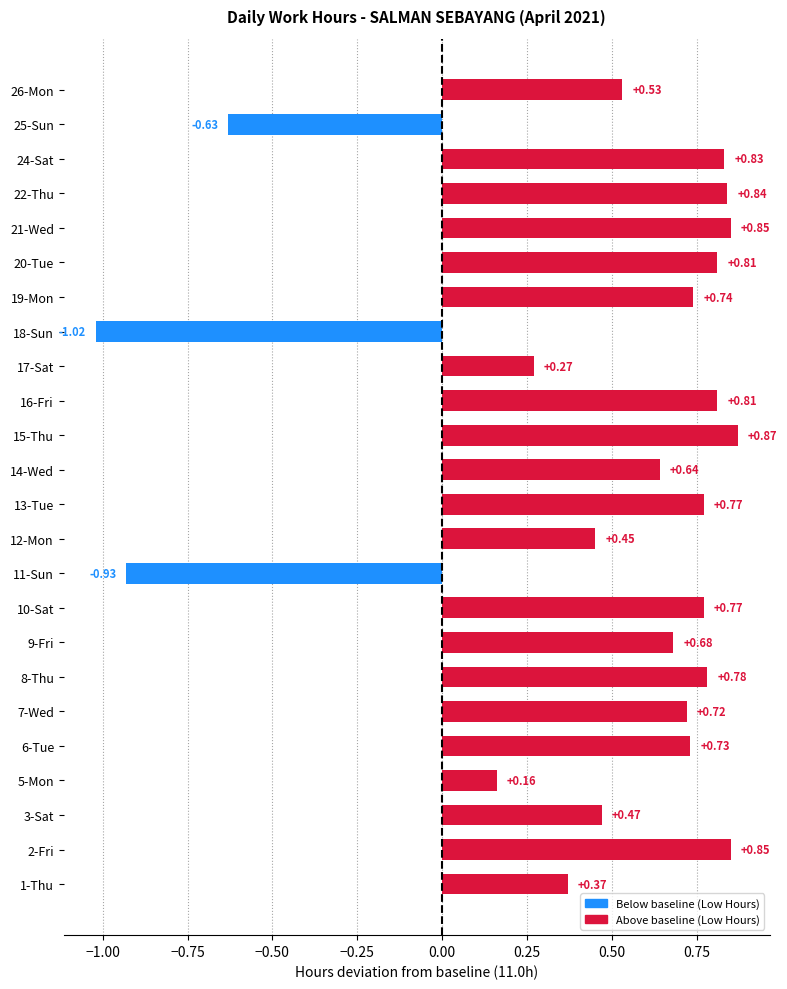

What is the change in value from 11-Sun to 17-Sat?

+1.2